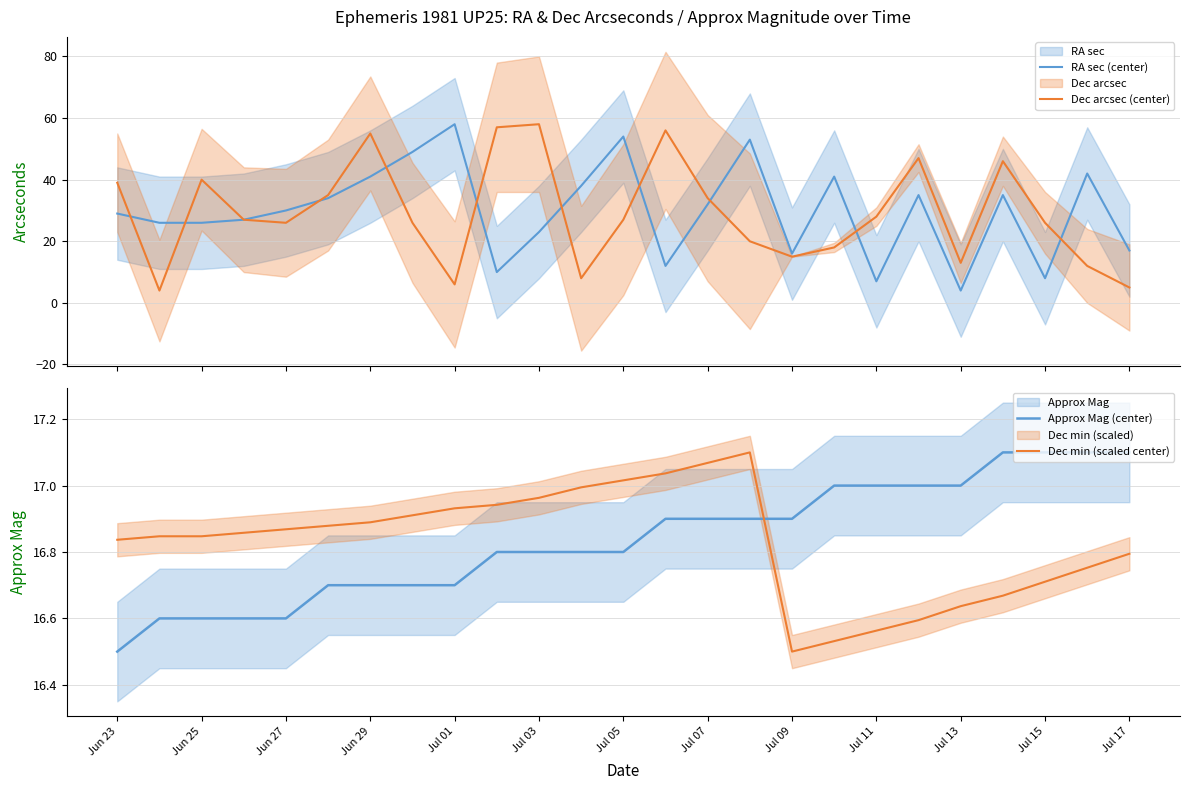

In RA sec (center), how many points are lower than both neighbors (excluding endpoints)?

6